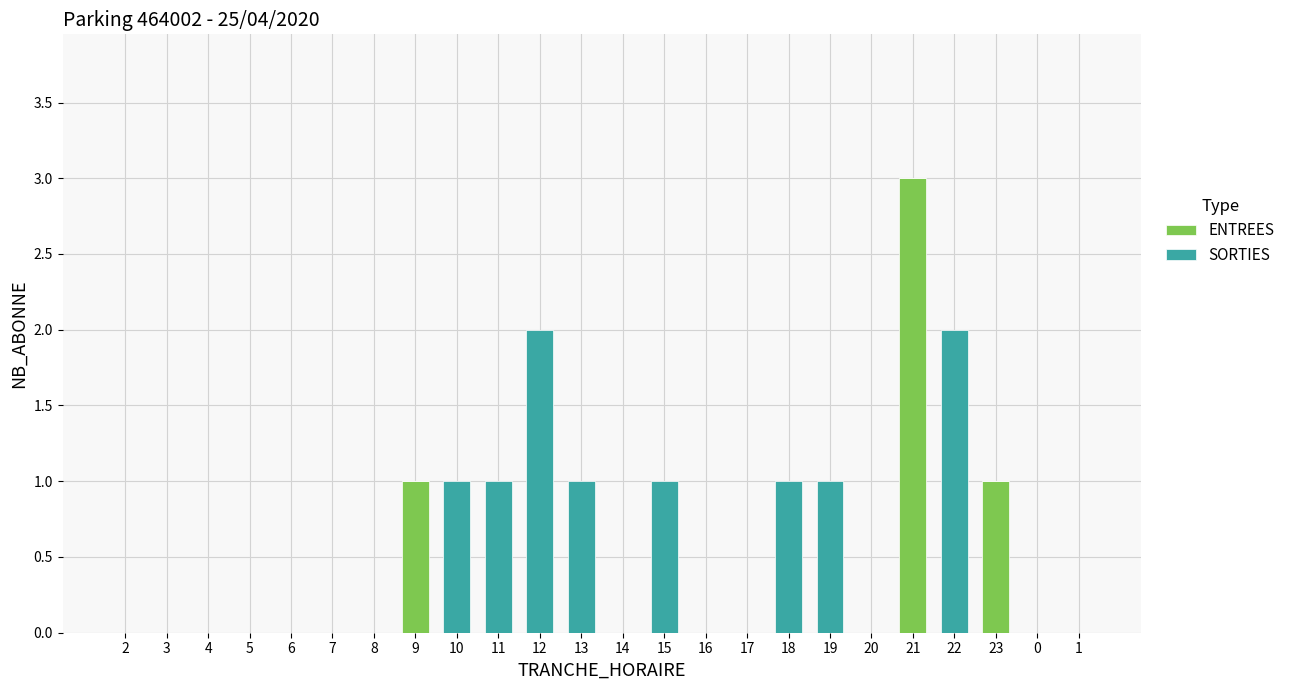

At which category is the sum across all series the highest?

21